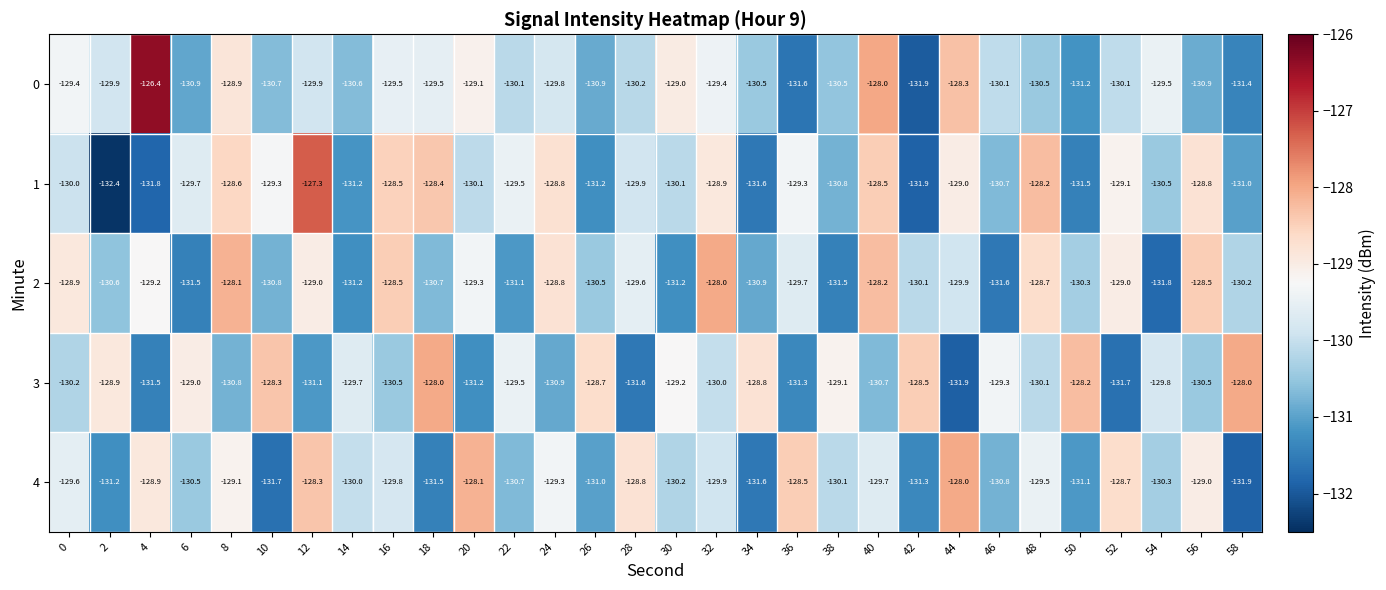

Which series has the largest total across all categories?

1